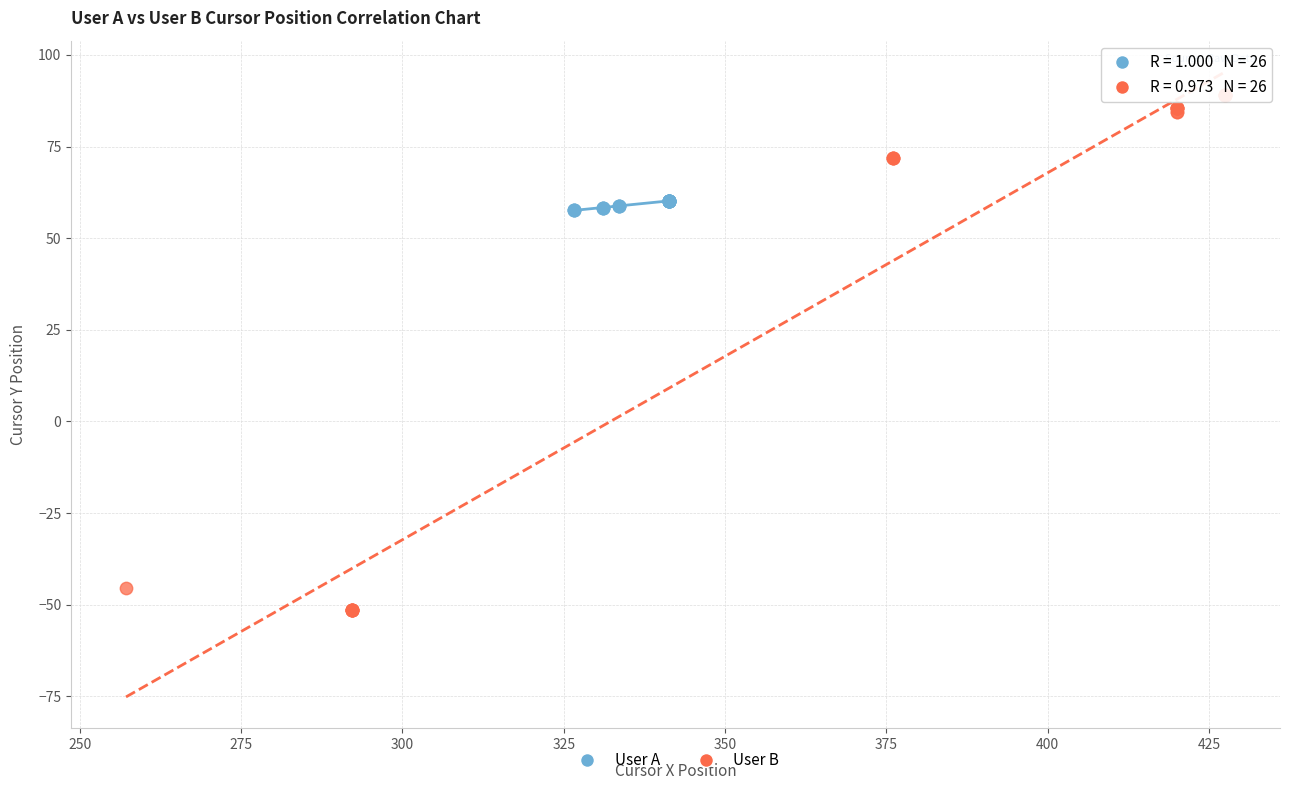

What are all the series names shown in the legend?

User A, User B